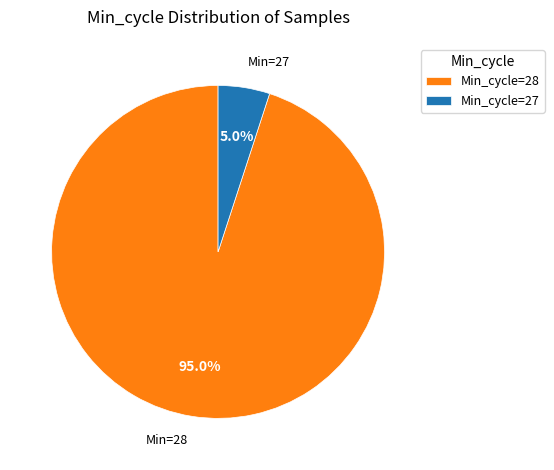

Which slice is the largest?

Min_cycle=28